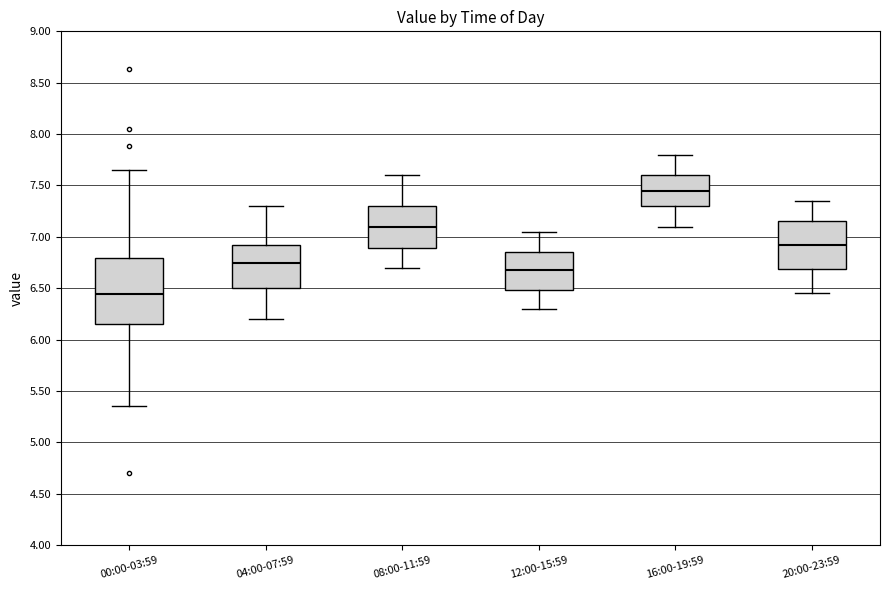

Which box has the highest median line?

16:00-19:59